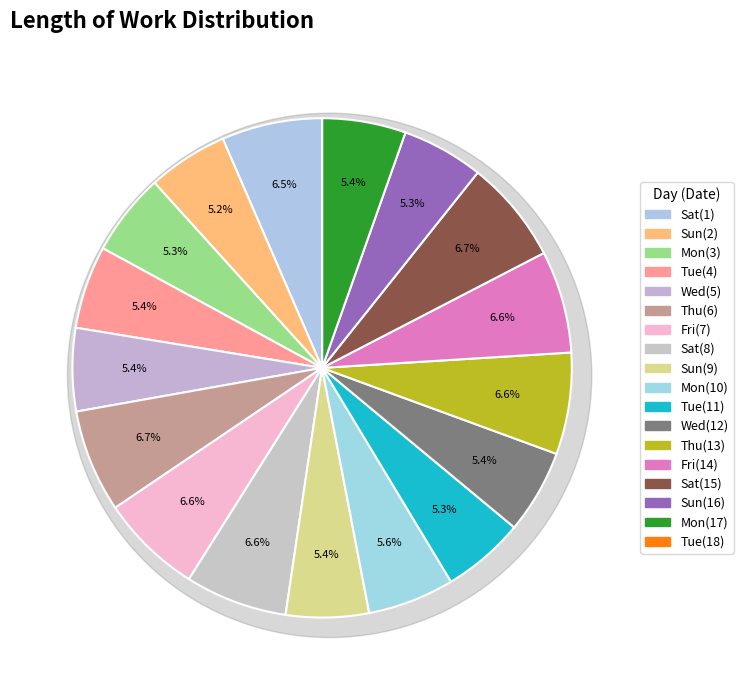

To the nearest percent, what percentage of the pie is Wed(12)?

5%